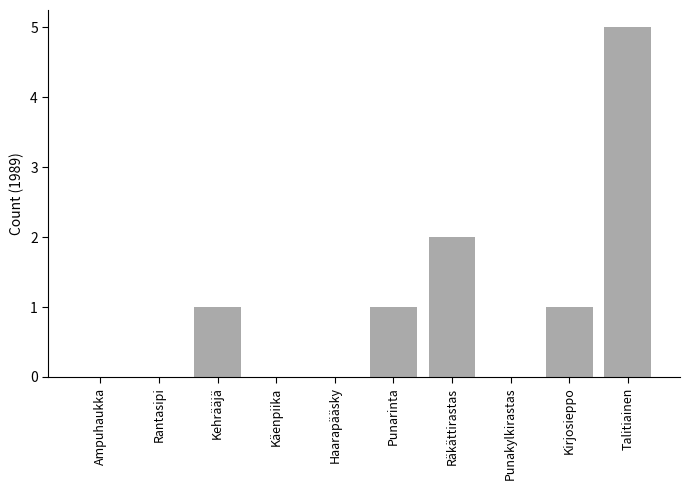

Which category has the highest value across all series?

Talitiainen